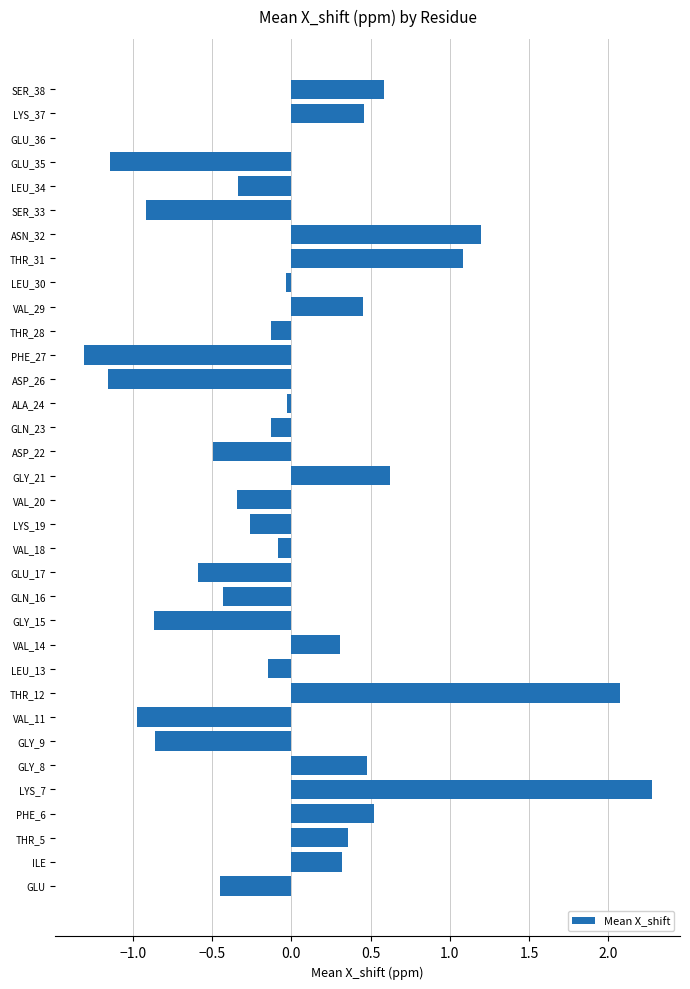

Between GLU_17 and GLY_21, which is larger?

GLY_21